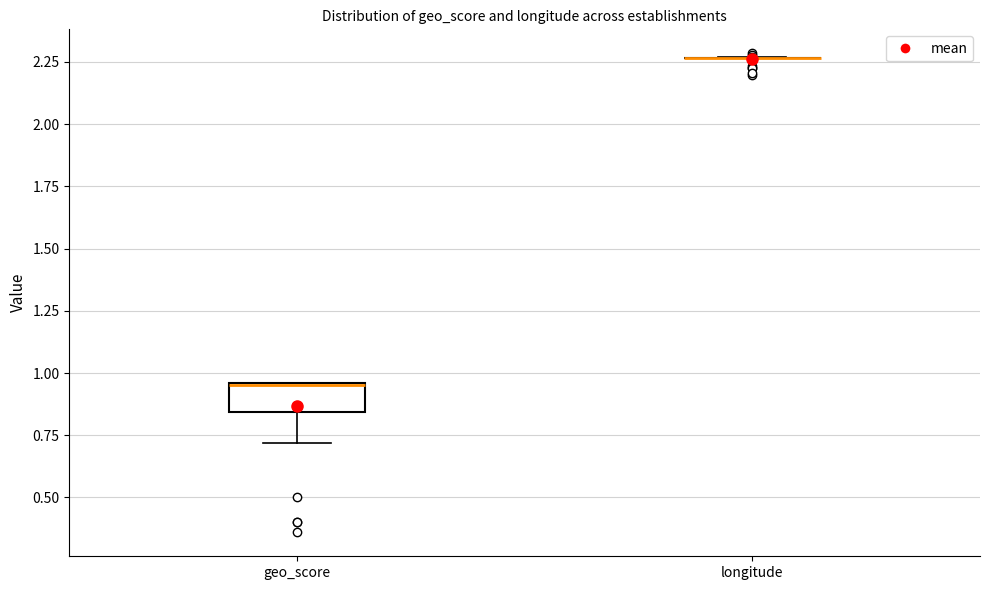

Which box is the tallest, from its lower edge to its upper edge?

geo_score